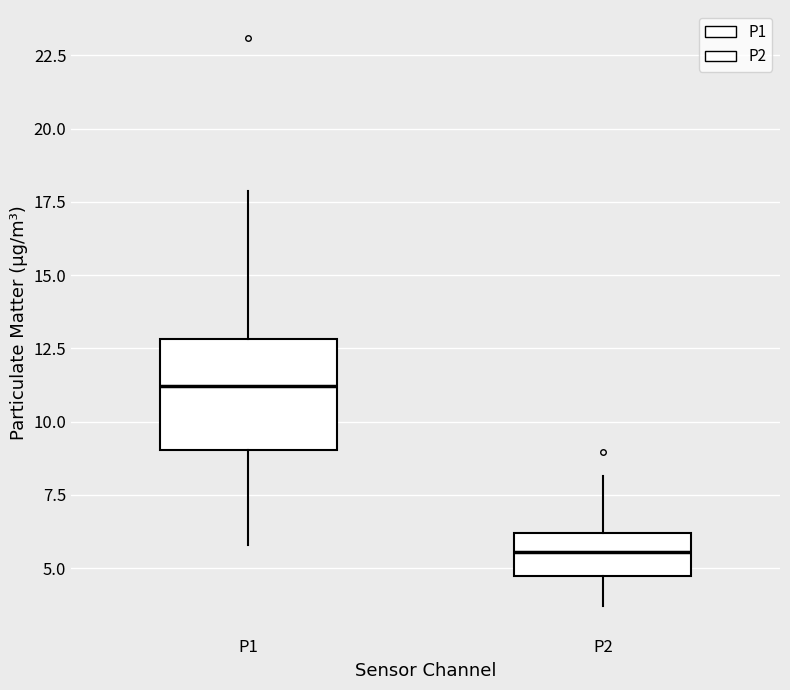

Comparing the boxes themselves (not the whiskers), which one is the tallest?

P1